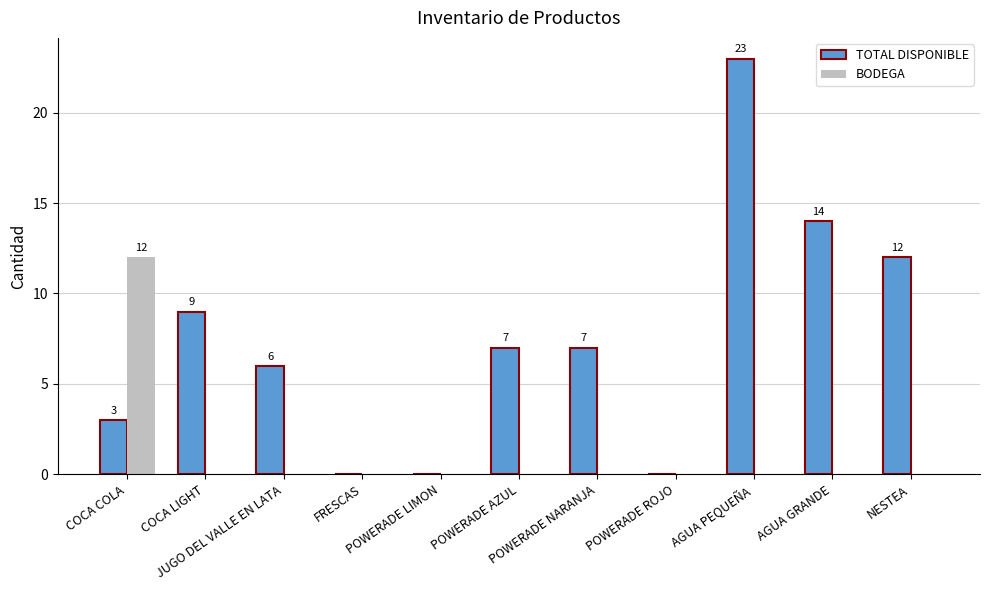

Which series has the widest spread of values?

TOTAL DISPONIBLE